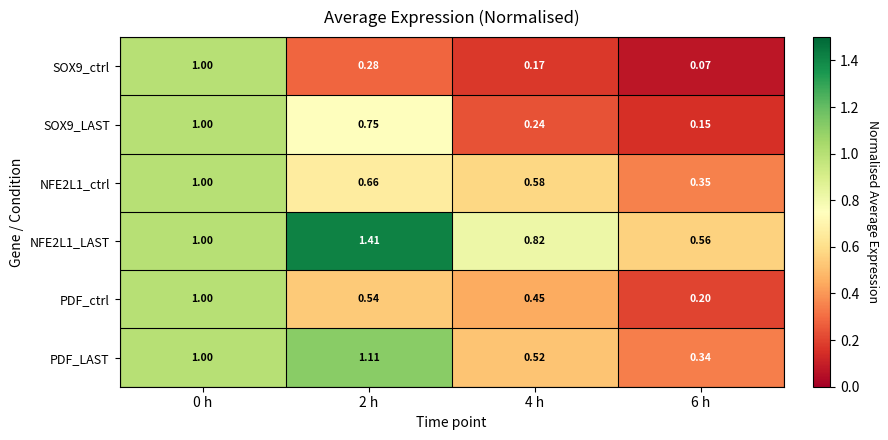

How many categories are shown in the chart?

4